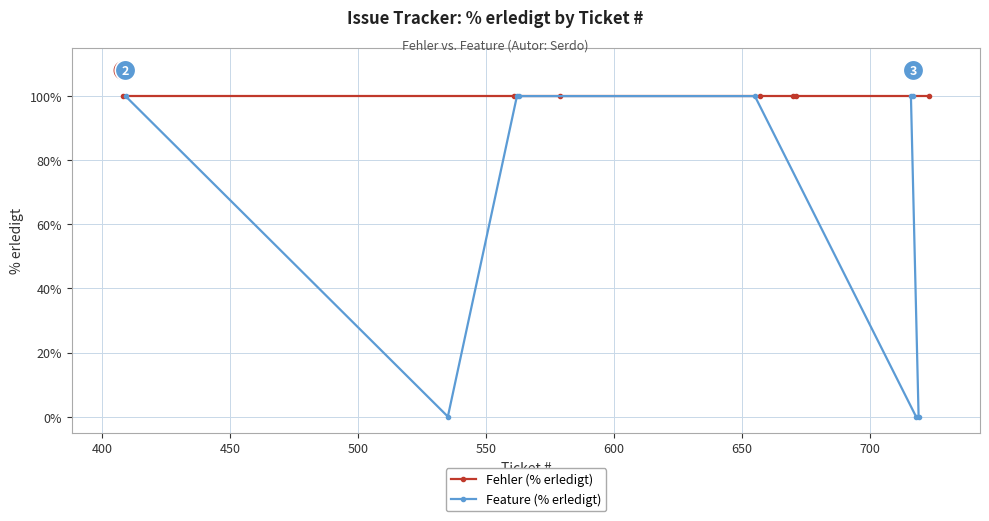

Count the values in the range 0 to 100.

9